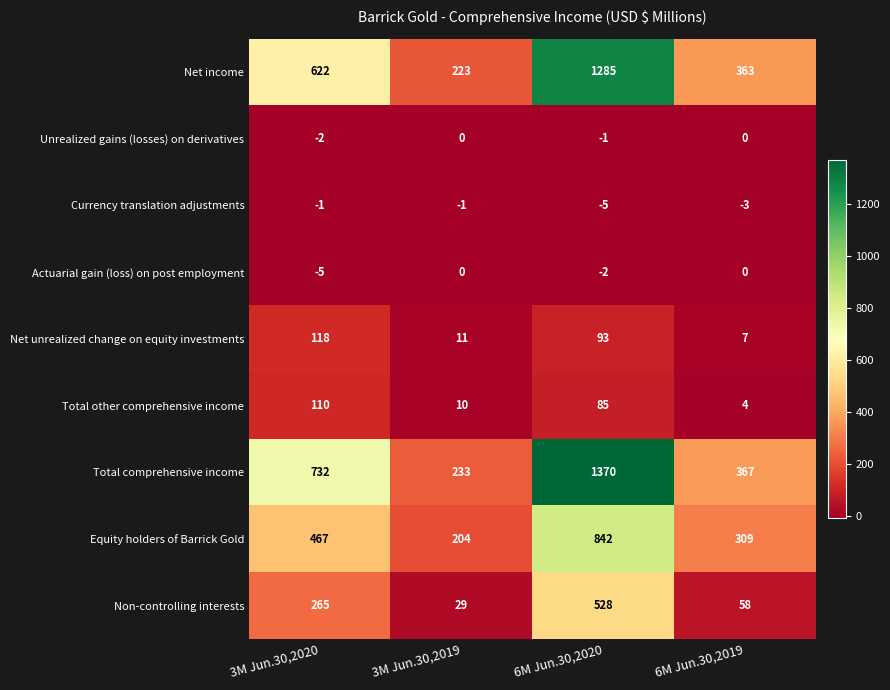

Where is Unrealized gains (losses) on derivatives nearest to the value -1?

6M Jun.30,2020